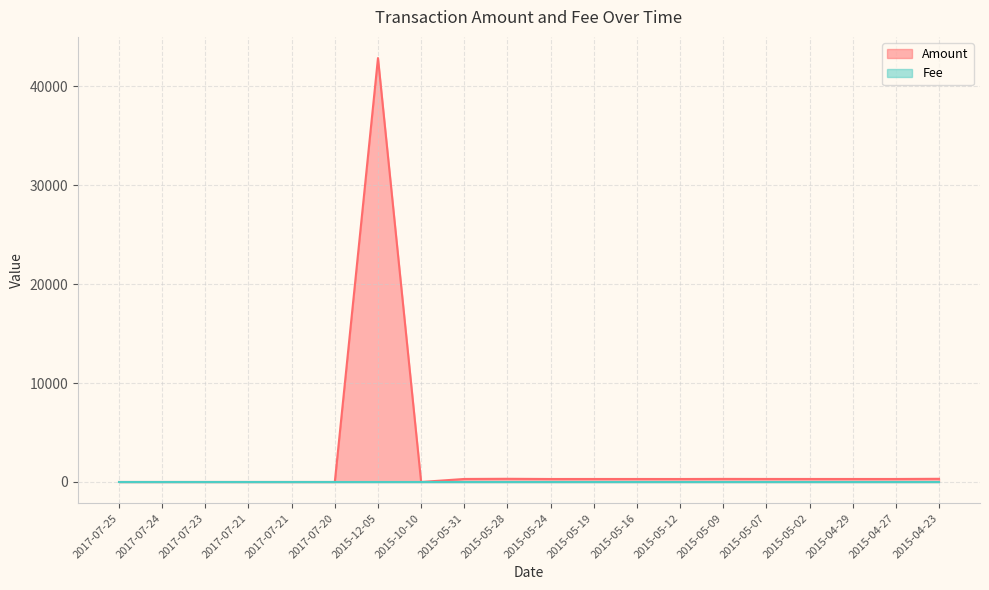

Reading right to left, list all the values displayed in this chart.

320.5	302.5	302.0	303.0	304.6	310.2	300.1	302.3	302.1	301.1	321.5	304.3	0.0	42864.0	0.0	0.0	0.0	0.0	0.0	0.0